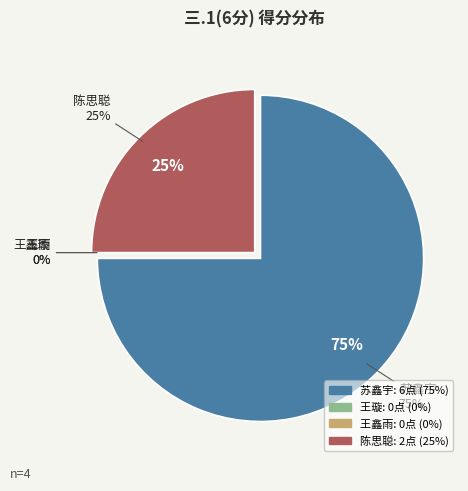

To the nearest percent, what portion does 陈思聪 (2021176136) represent?

25%